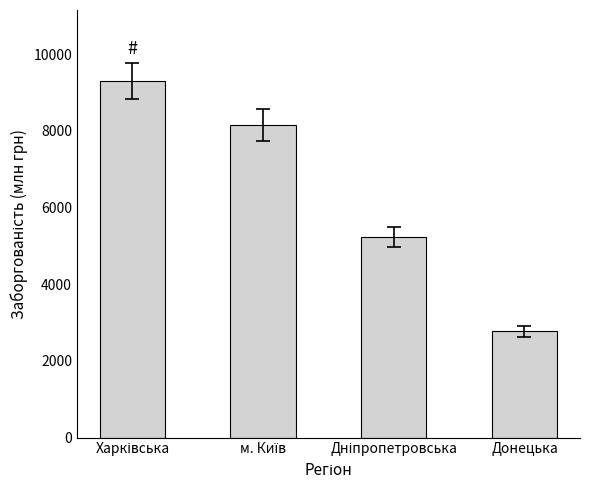

What is the label of the 1st bar from the right?

Донецька